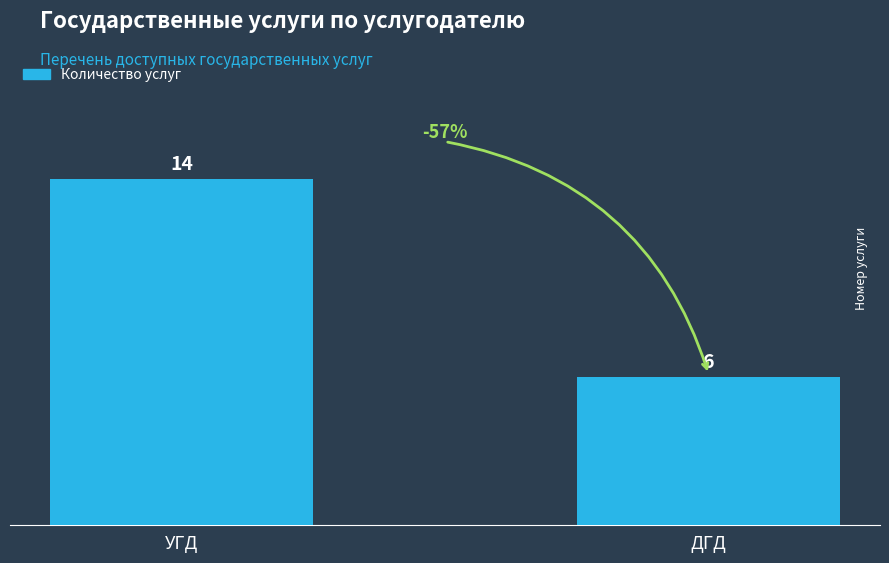

Which has a higher value, УГД or ДГД?

УГД